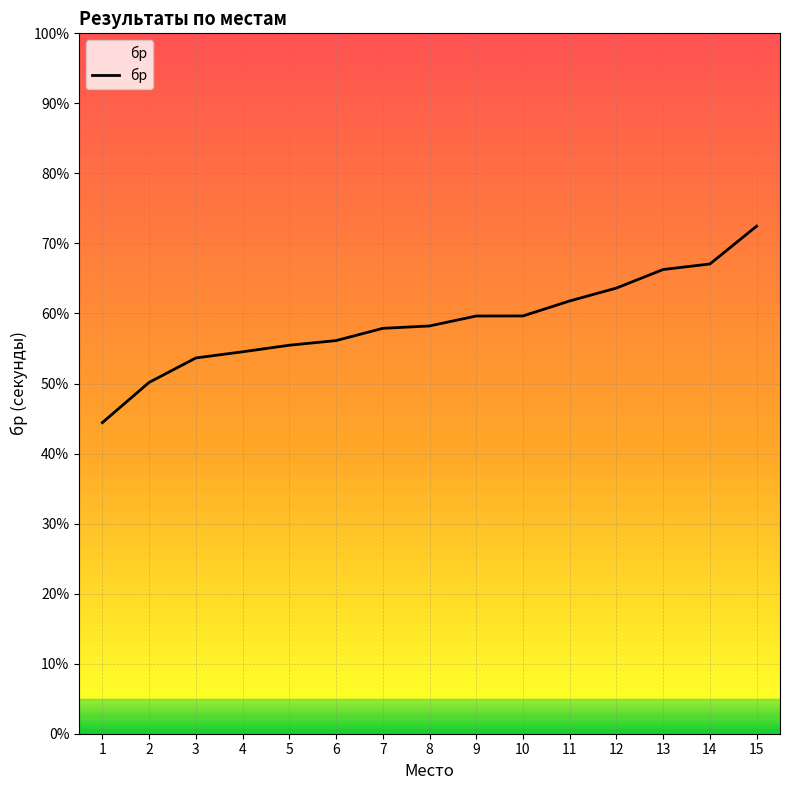

What is the difference between the second highest and second lowest values?

16.9